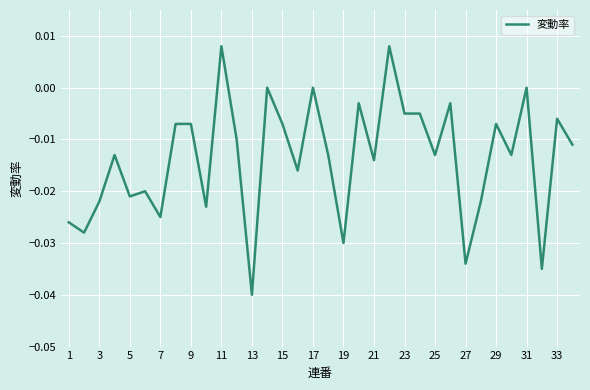

At which category does the chart reach its minimum across all series?

13